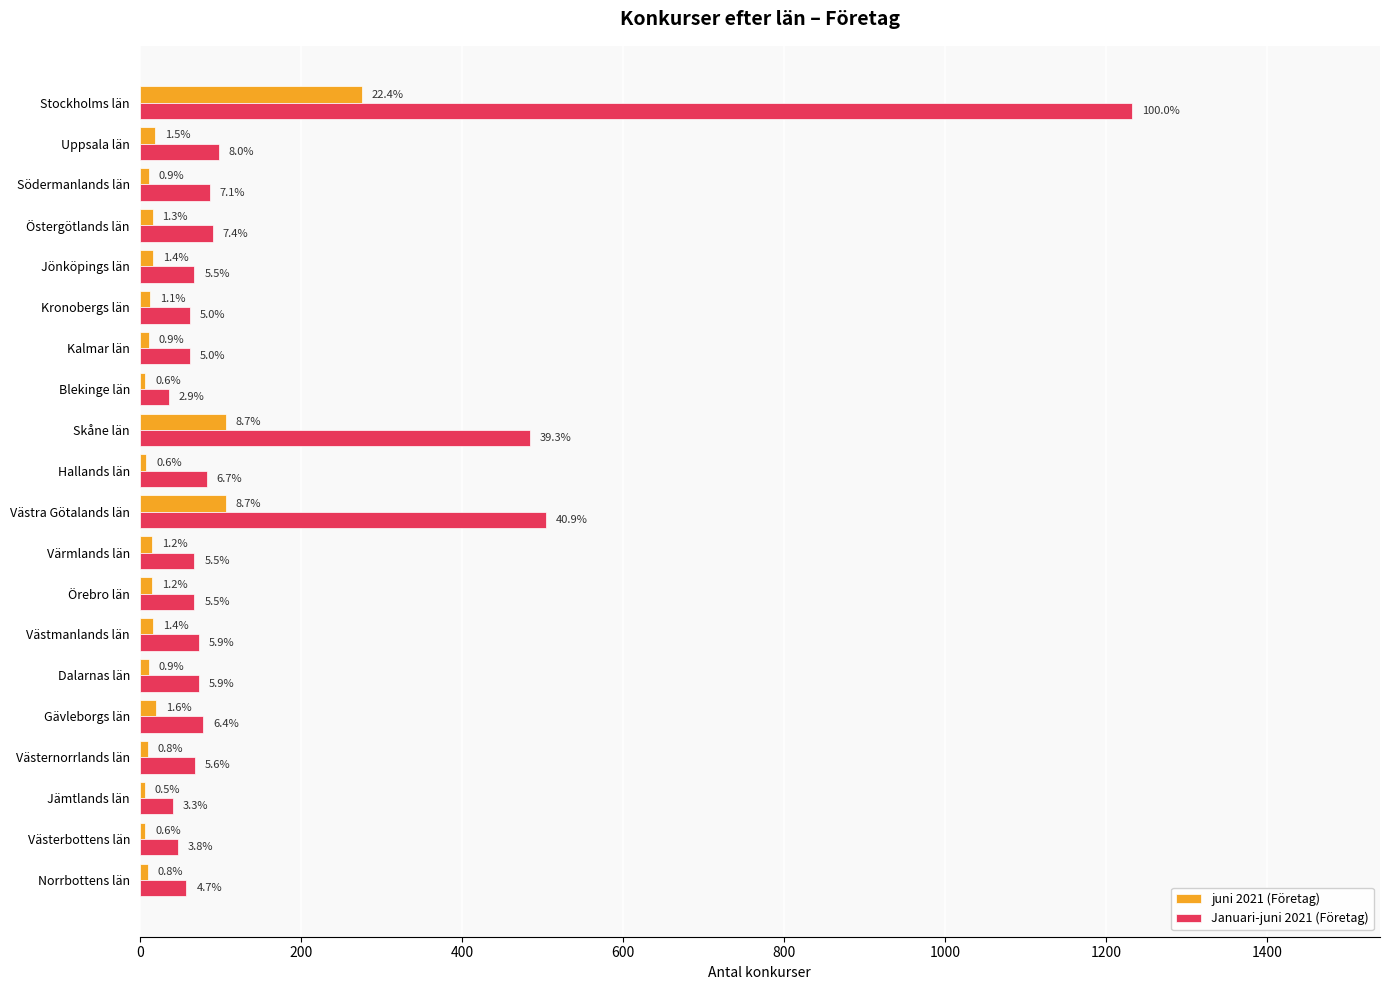

What are all the series names shown in the legend?

juni 2021 (Företag), Januari-juni 2021 (Företag)